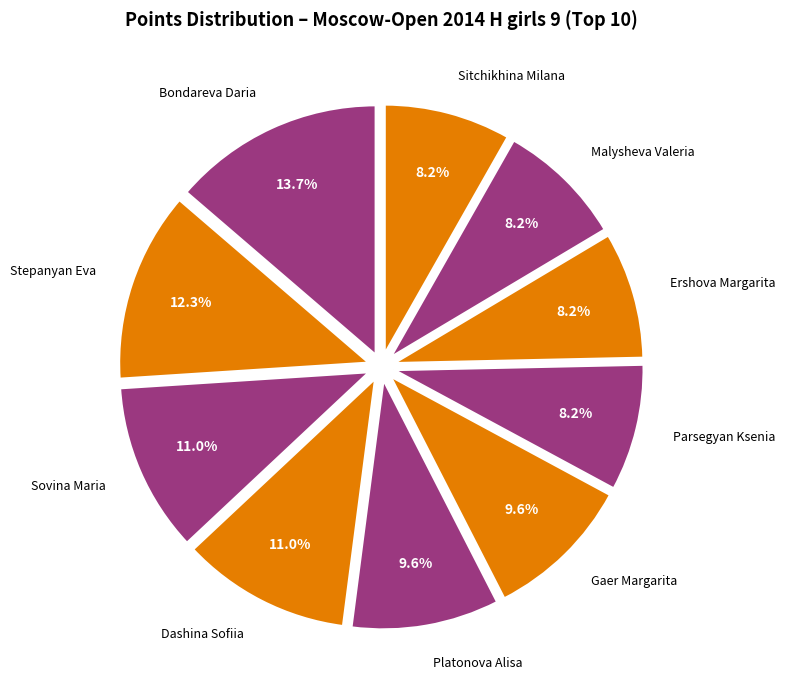

Is there a majority slice in this chart?

No